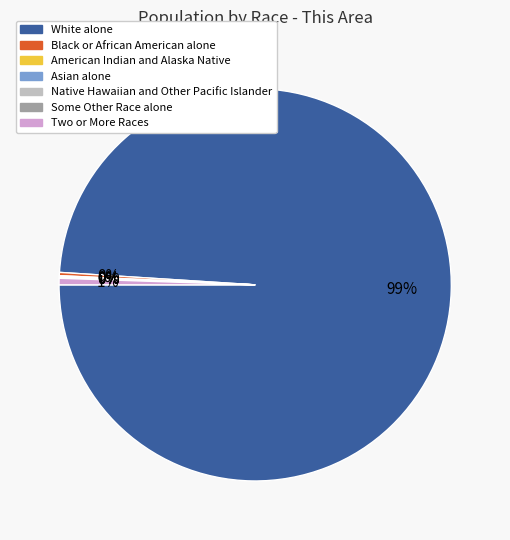

Is the sum of Two or More Races and White alone greater than half?

Yes